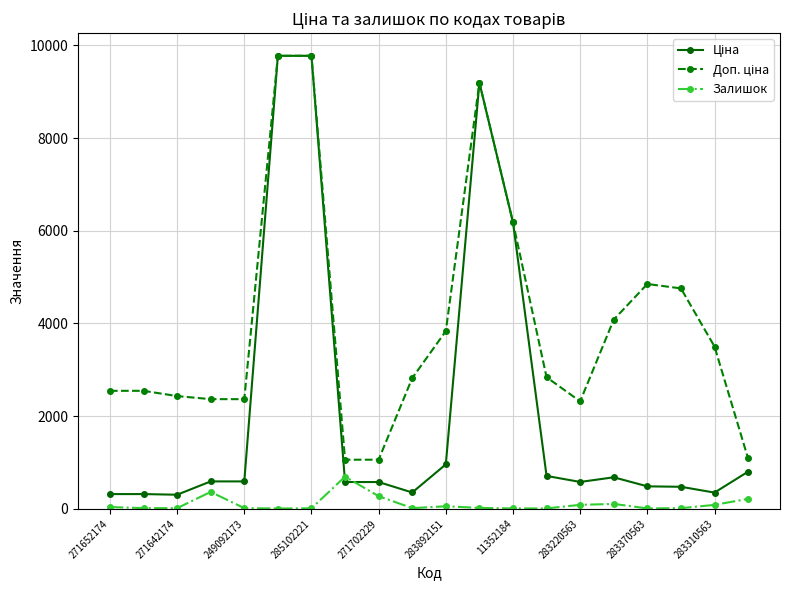

How many data points in Залишок are less than 20?

10